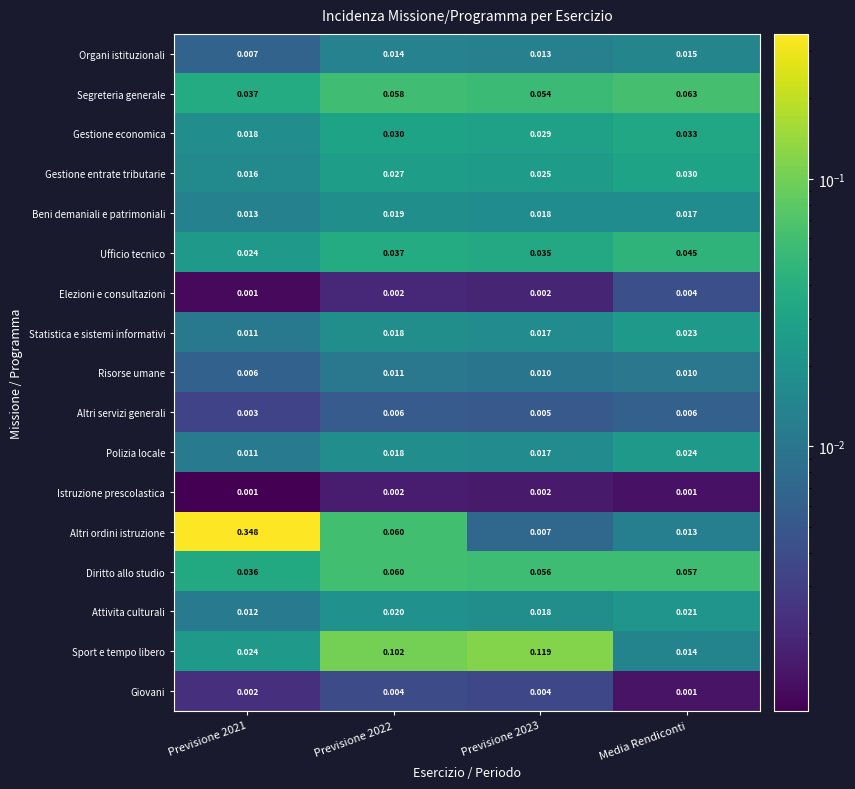

Which series has the largest total across all categories?

Altri ordini istruzione